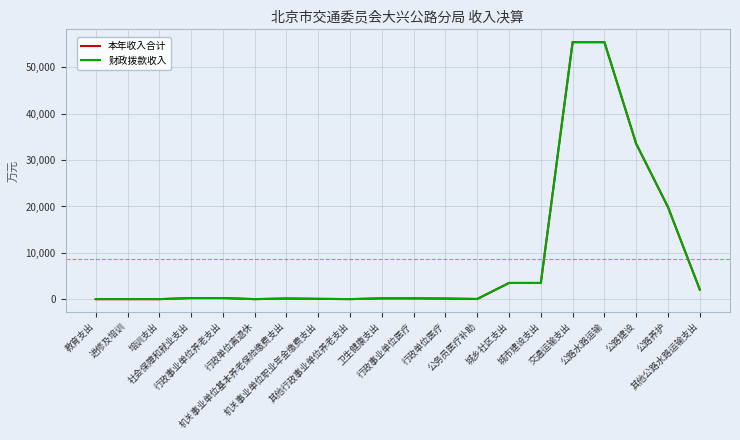

What is the total value across all series at 交通运输支出?

110906.5